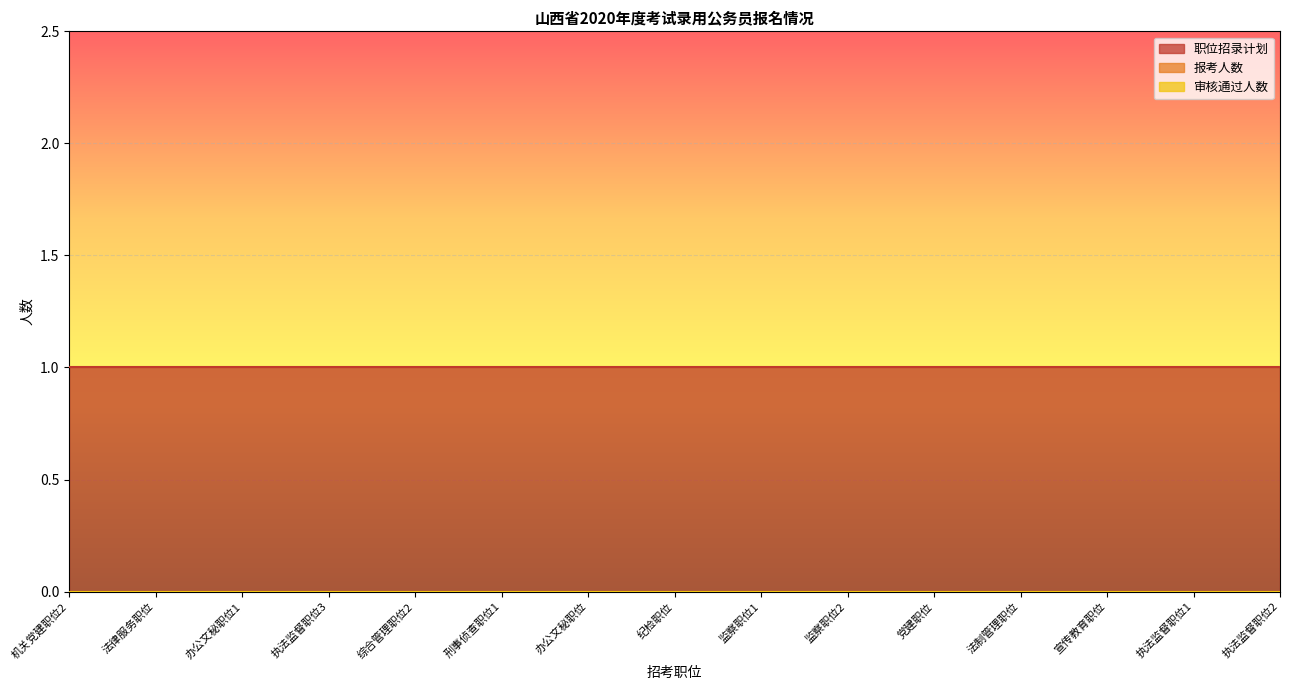

Rank the categories by 审核通过人数 value from lowest to highest.

机关党建职位2, 法律服务职位, 办公文秘职位1, 执法监督职位3, 综合管理职位2, 刑事侦查职位1, 办公文秘职位, 纪检职位, 监察职位1, 监察职位2, 党建职位, 法制管理职位, 宣传教育职位, 执法监督职位1, 执法监督职位2